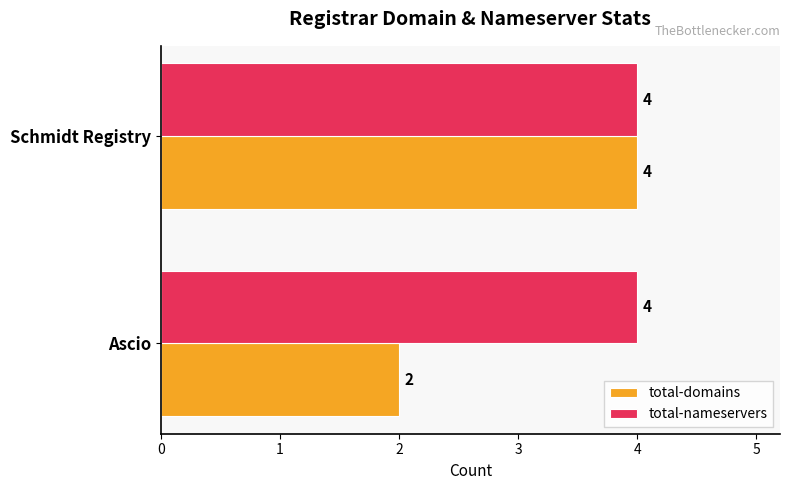

The total-nameservers series shows 4 at Schmidt Registry. True or false?

True